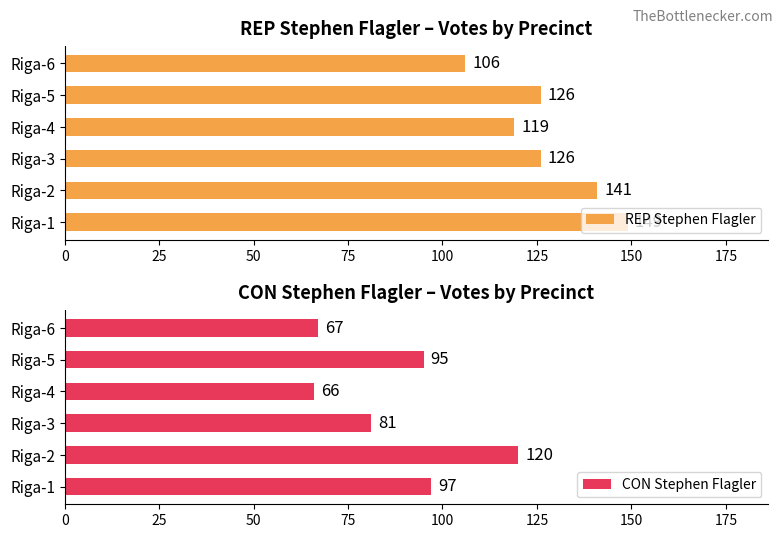

The REP Stephen Flagler series shows 64 at Riga-6. True or false?

False